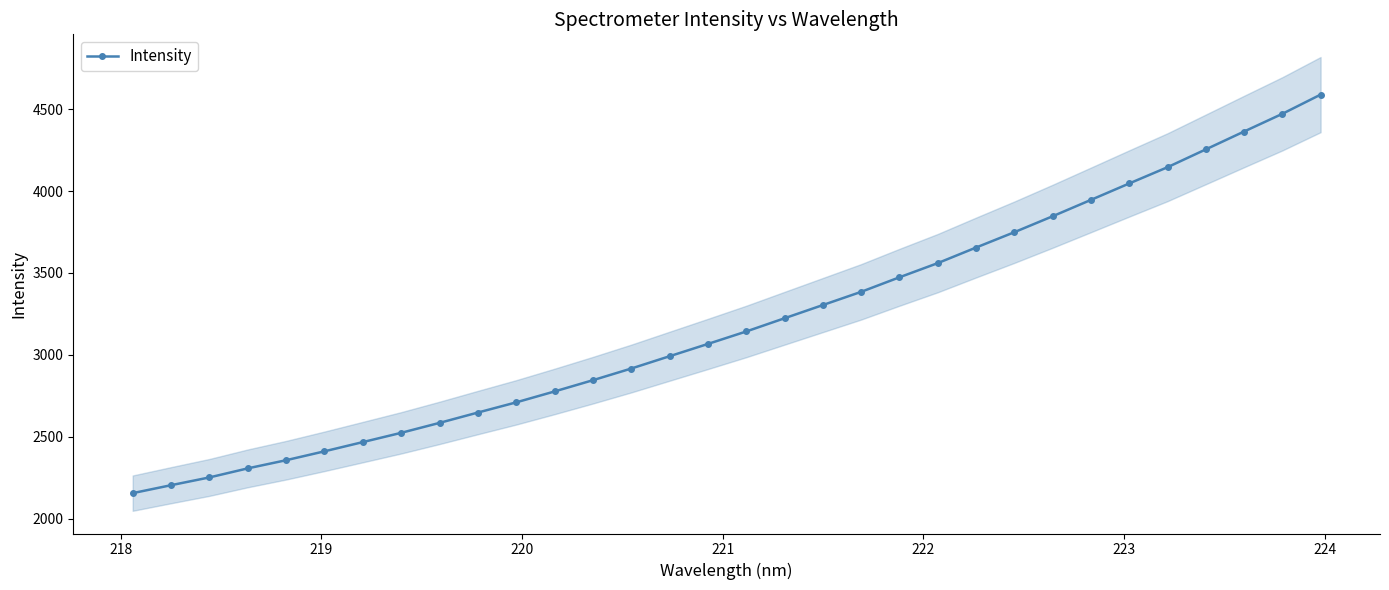

Reading left to right, extract all data points from this chart.

2156.4	2204.9	2252.3	2307.6	2357.4	2411.7	2467.9	2524.5	2585.2	2648.2	2710.4	2777.0	2845.5	2916.7	2991.8	3066.8	3142.8	3223.5	3304.1	3384.7	3473.5	3559.9	3655.0	3748.6	3845.9	3945.7	4046.0	4145.1	4253.9	4362.9	4470.9	4588.1